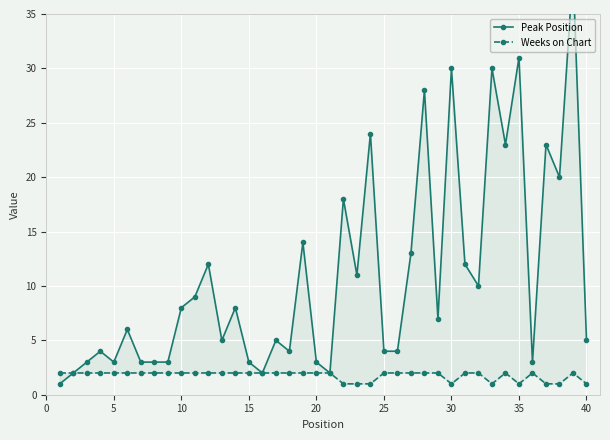

What is the difference between the second highest and second lowest values in the Weeks on Chart series?

1